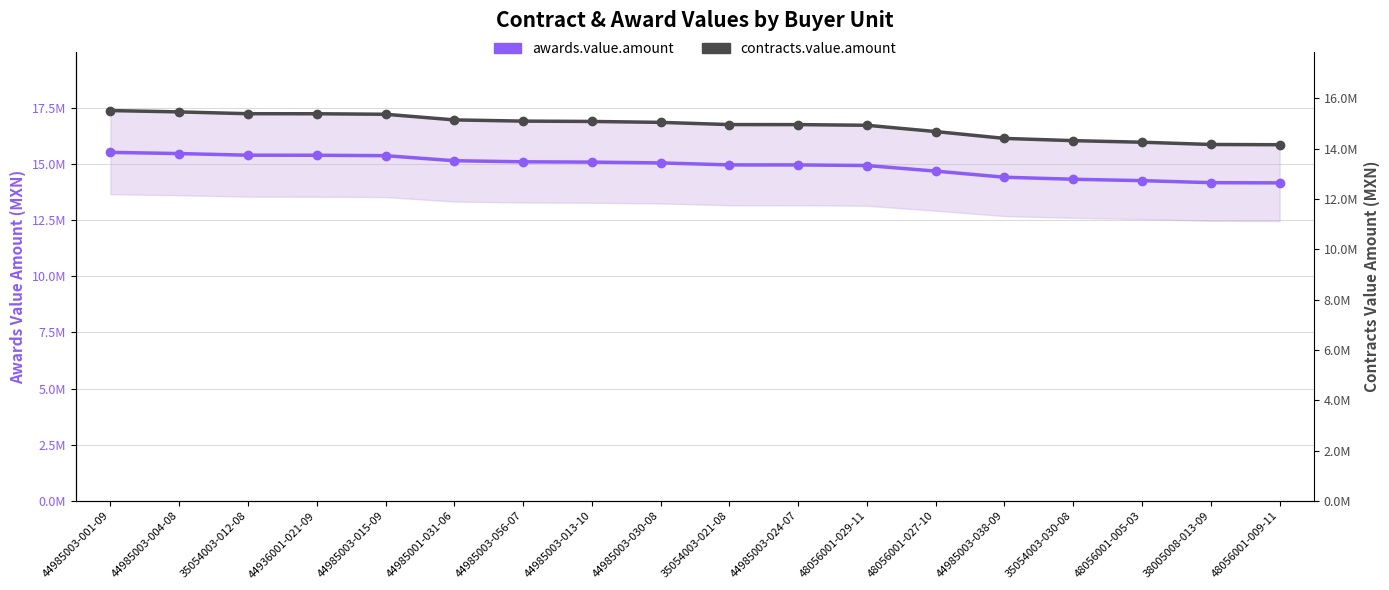

Which category has the lowest value in the contracts.value.amount series?

48056001-009-11